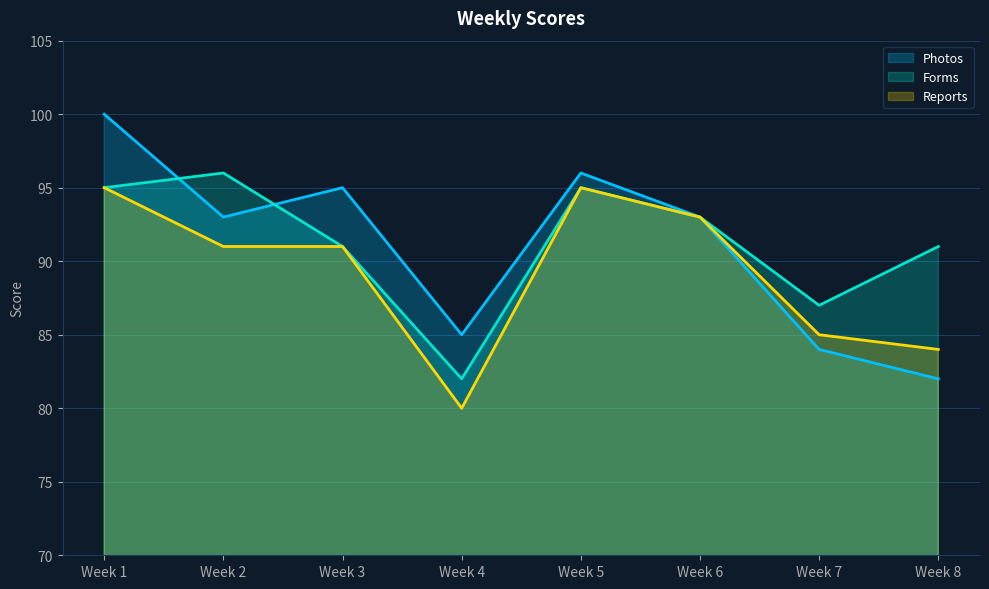

True or false: Reports has a value of 137 at Week 3.

False